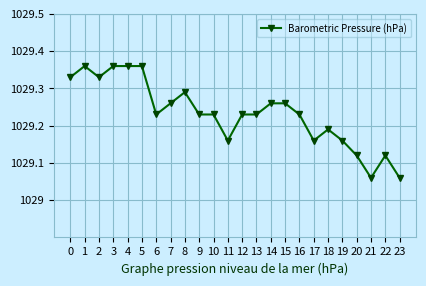

What is the change in value from 15 to 17?

-0.1